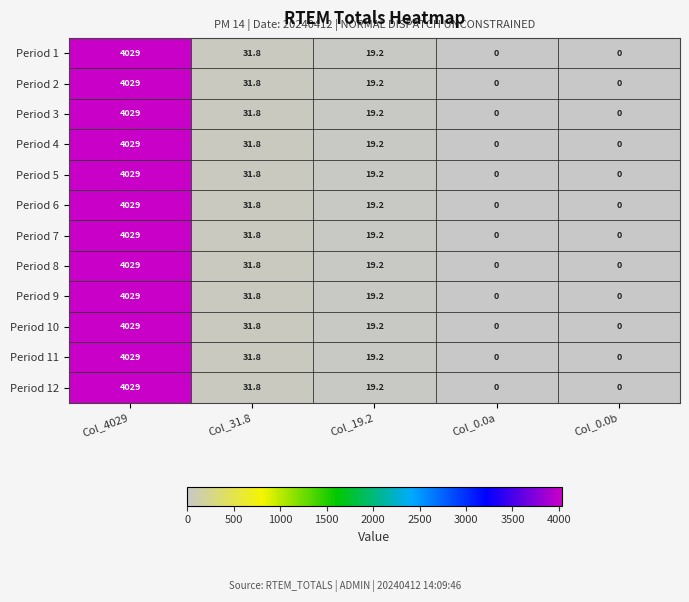

At which category is the sum across all series the highest?

Col_4029